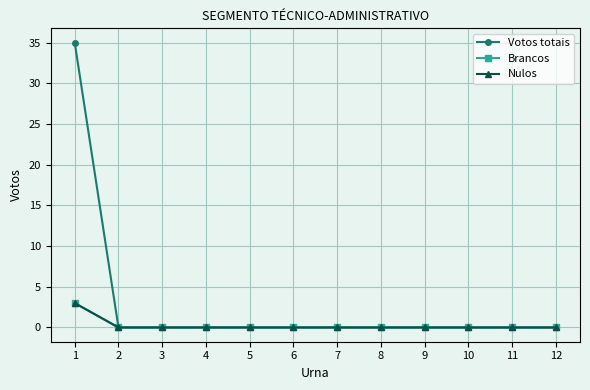

How many lines are shown in the chart?

3